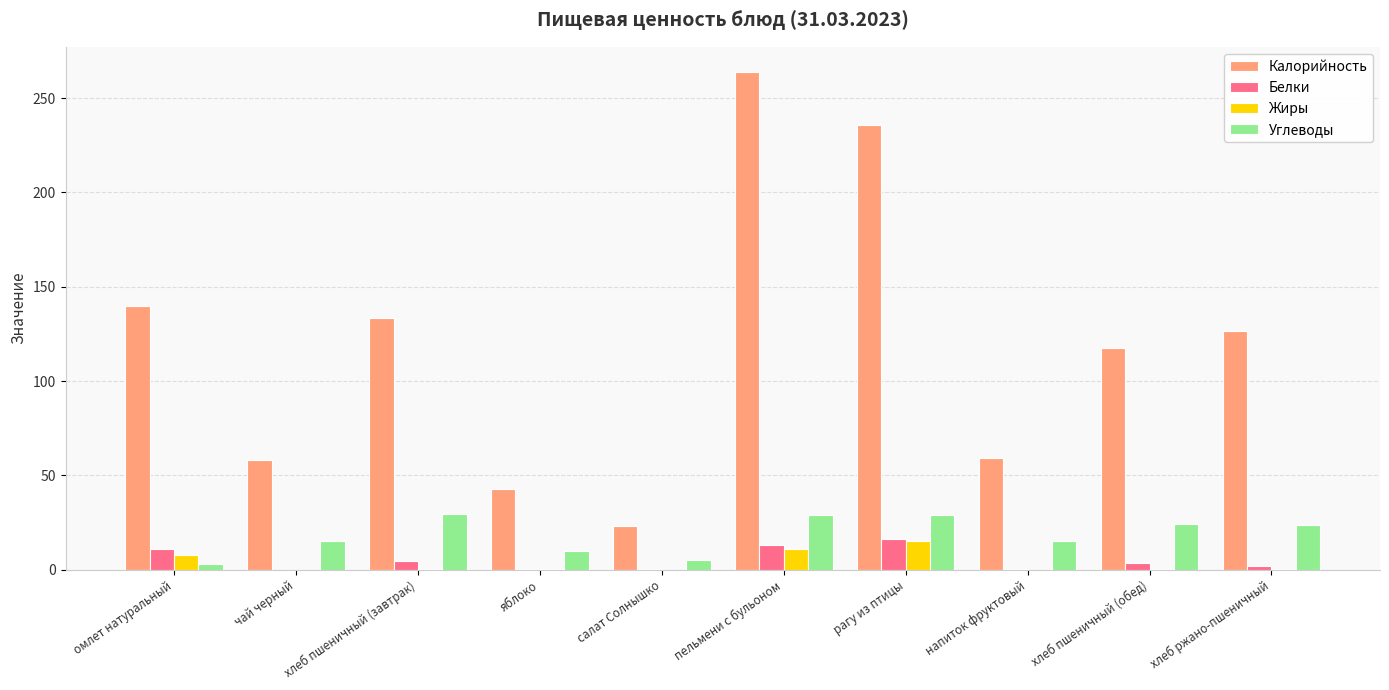

Where is Калорийность nearest to the value 143?

омлет натуральный